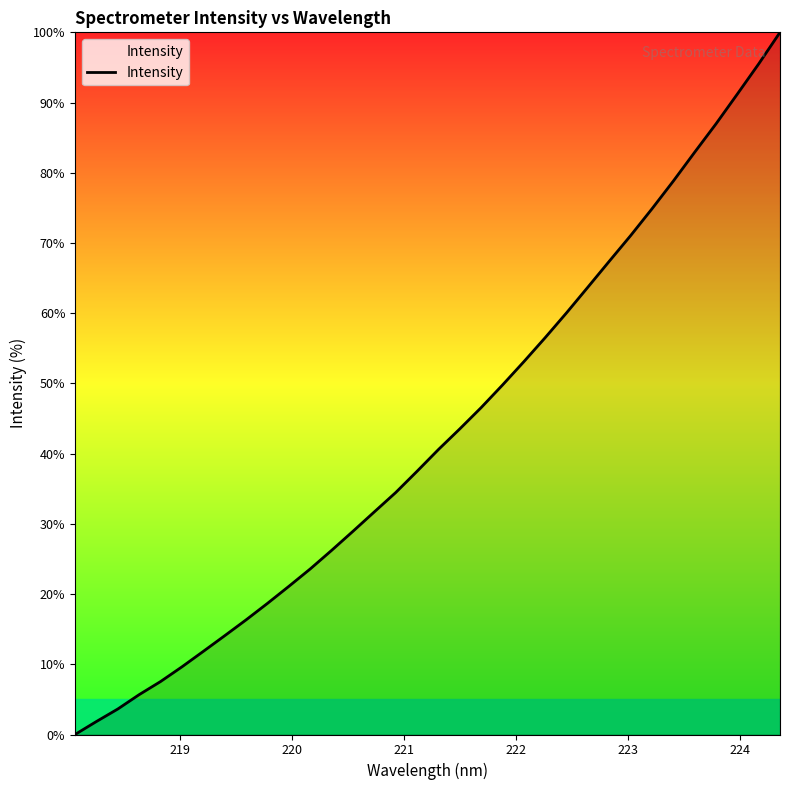

What is the maximum value shown in the chart?

100.0